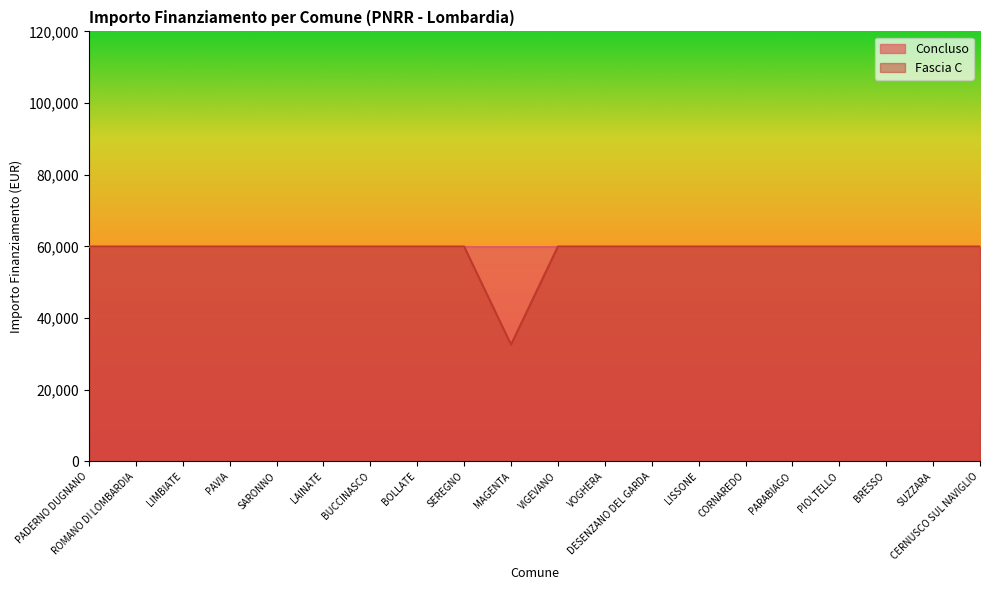

Is it true that the value at VIGEVANO is 24307?

False